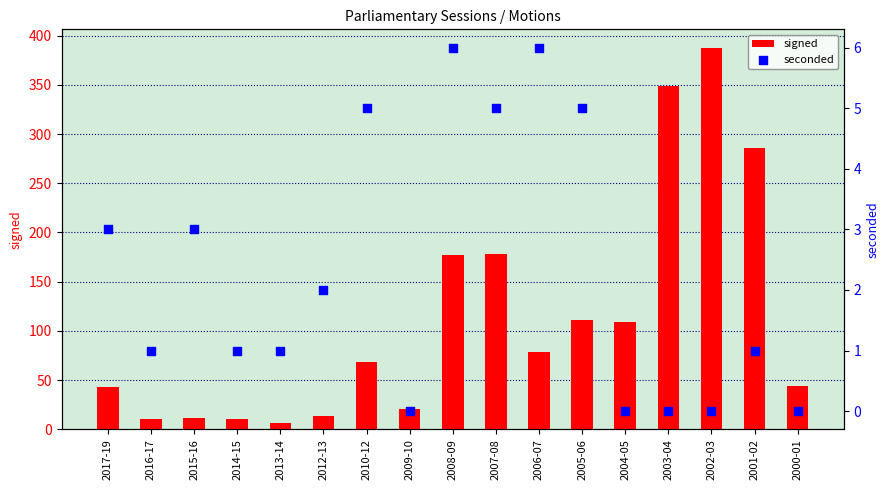

At how many categories does at least one series exceed 6?

16